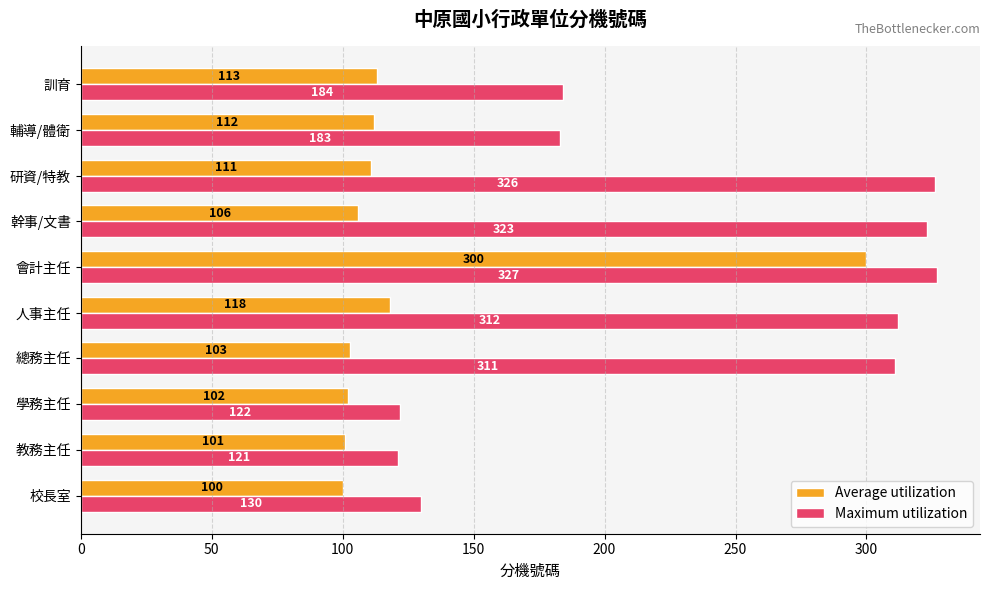

What is the sum of all Maximum utilization values?

2339